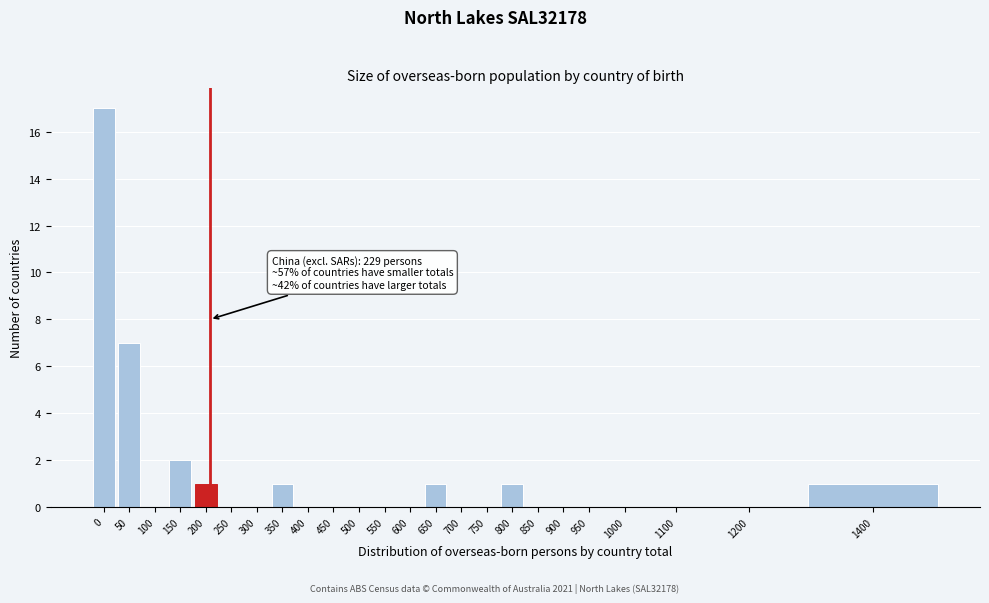

Reading left to right, what are all the values shown in this chart?

0=17	50=7	100=0	150=2	200=1	250=0	300=0	350=1	400=0	450=0	500=0	550=0	600=0	650=1	700=0	750=0	800=1	850=0	900=0	950=0	1000=0	1100=0	1200=0	1400=1